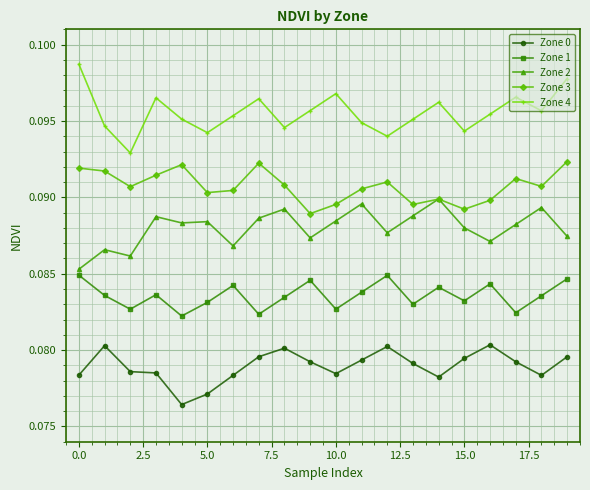

At how many categories does at least one series exceed 0?

20